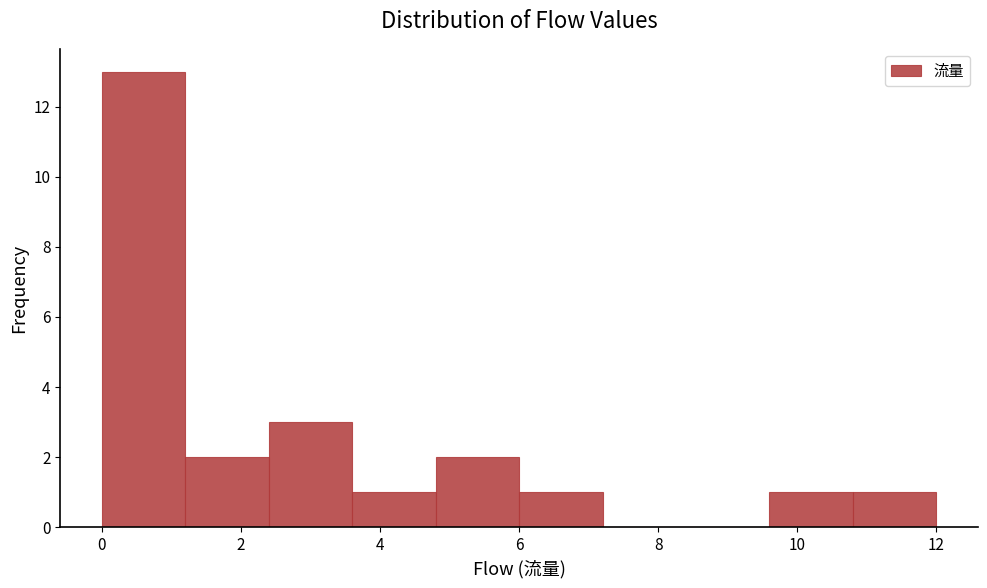

What is the height of the bar covering 10.8 to 12.0 on the x-axis? The values are not printed on the chart, so give them approximately, as read against the axis.

1